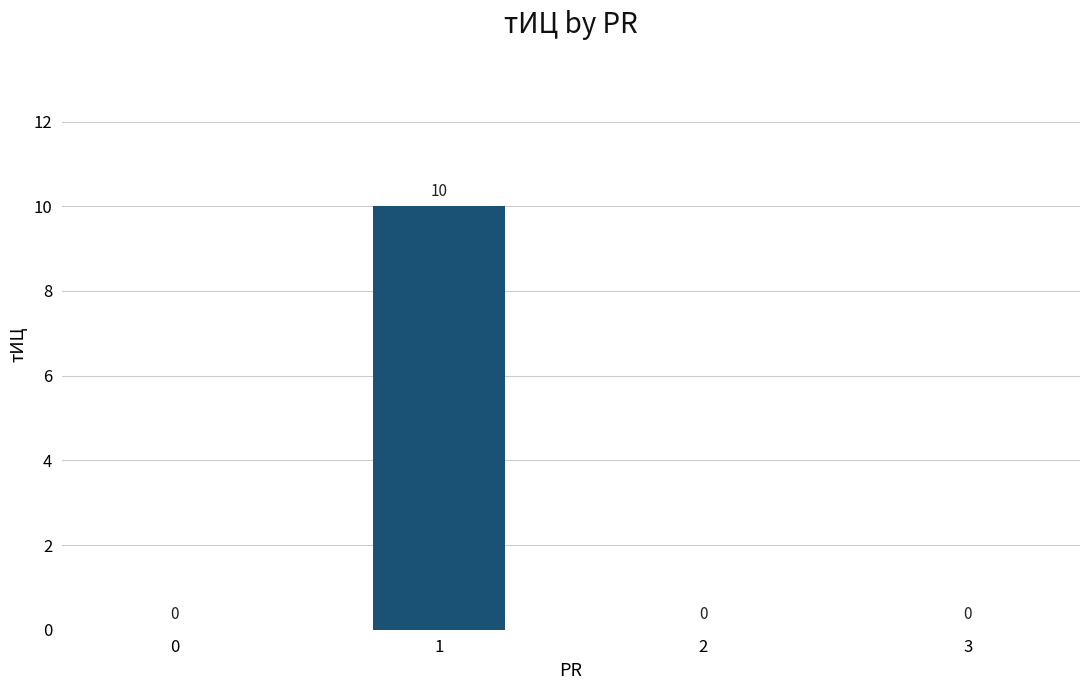

What is the maximum value shown in the chart?

10